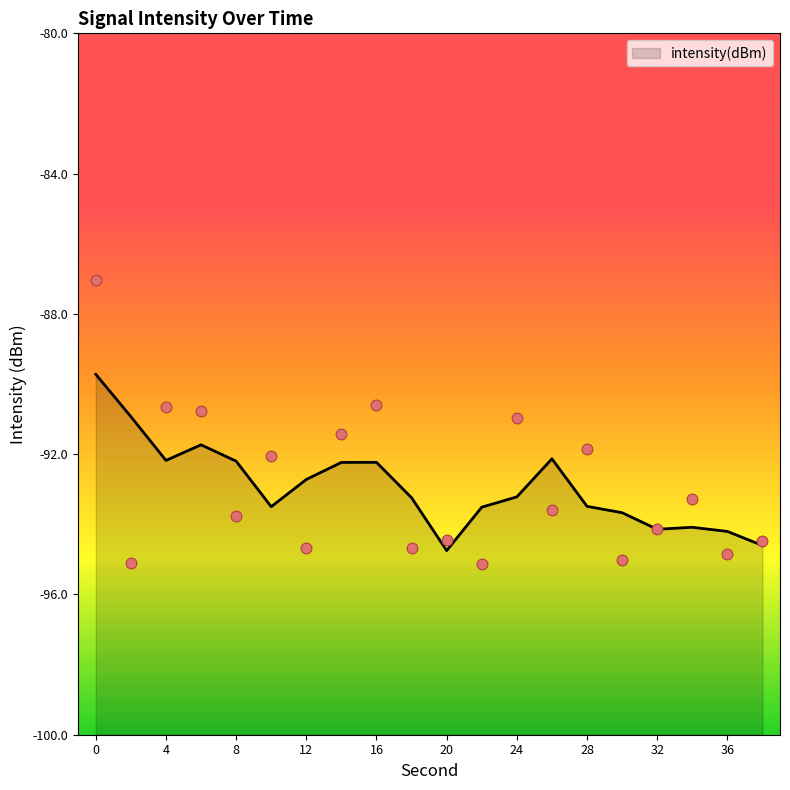

Between 24 and 32, which is larger?

24